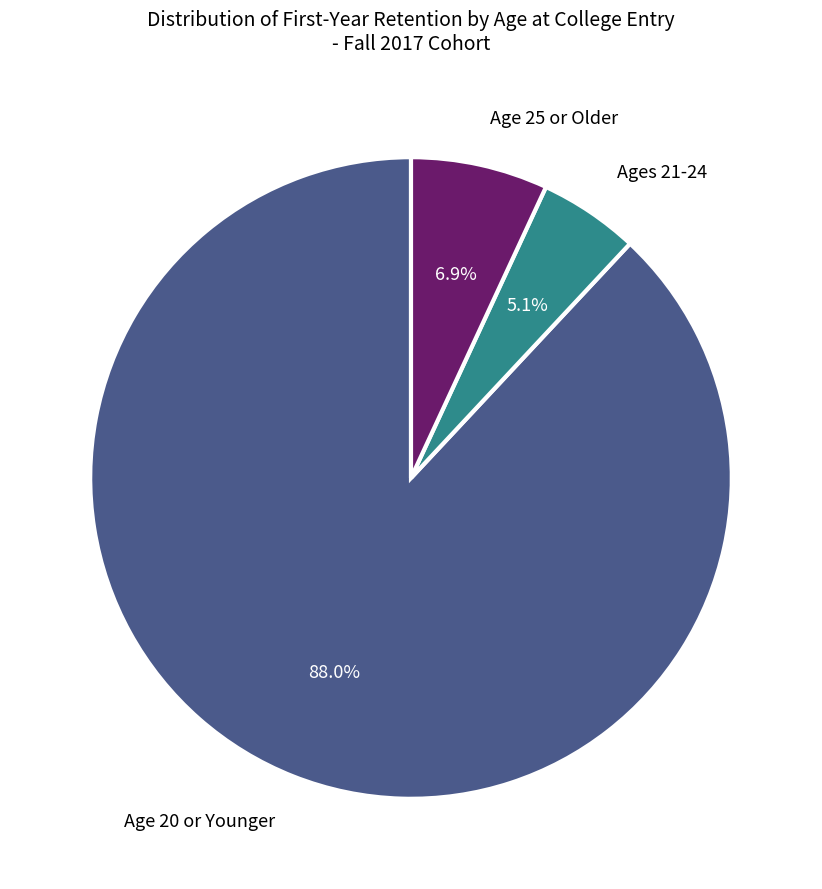

Is there a majority slice in this chart?

Yes